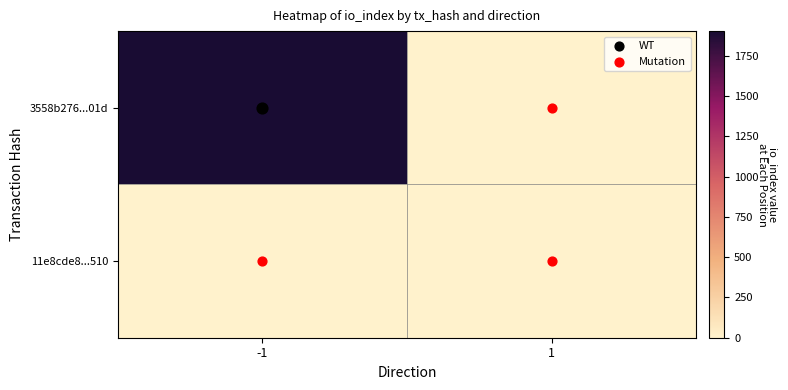

Rank the series by their average value, from highest to lowest.

3558b276...01d, 11e8cde8...510